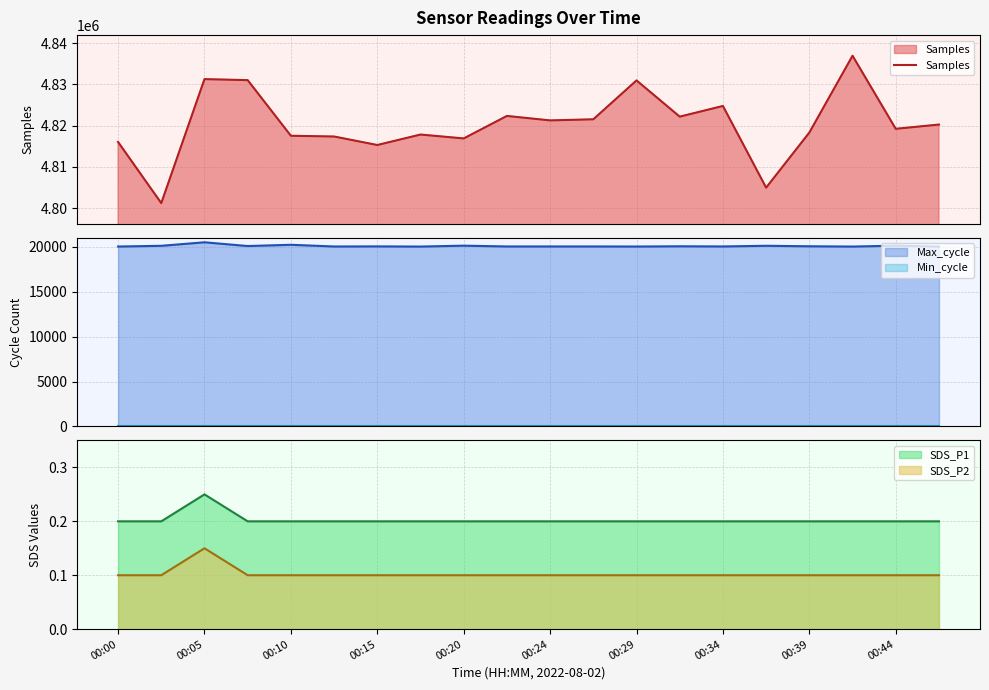

True or false: SDS_P1 and SDS_P2 intersect in this chart.

False